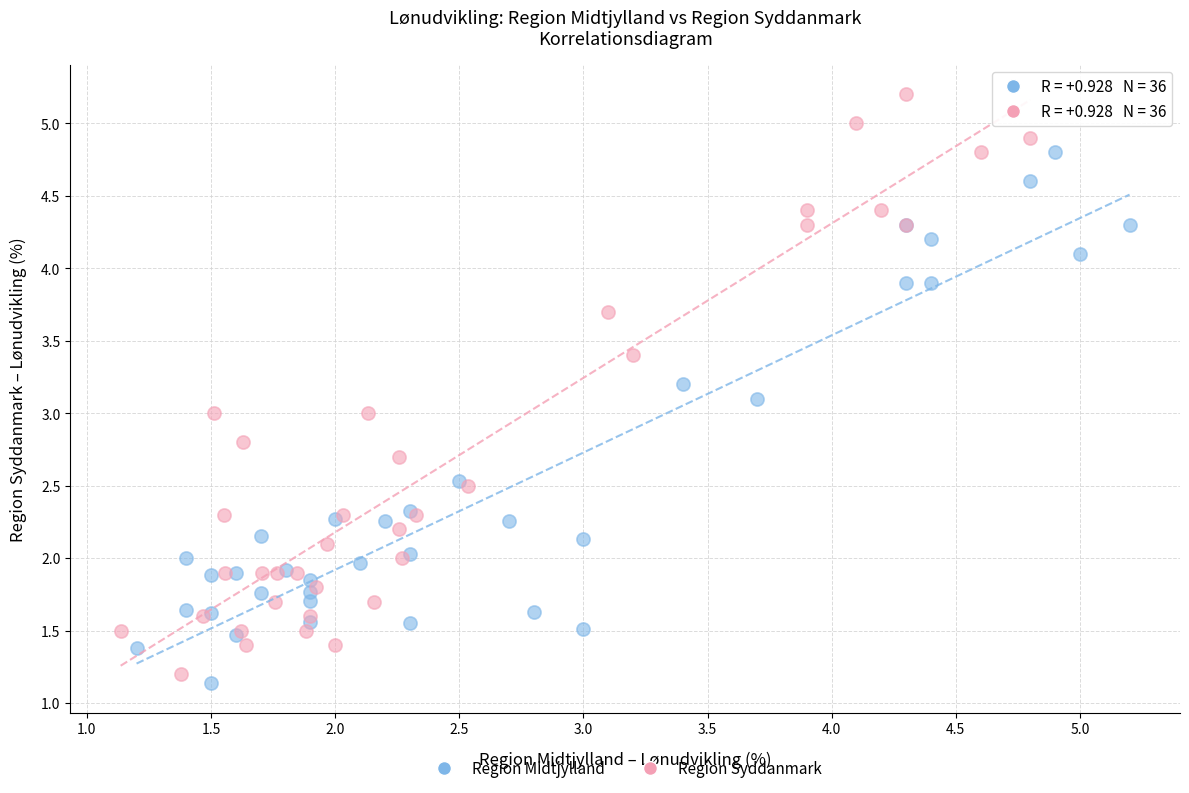

Which series has the widest spread of Y values?

Region Syddanmark